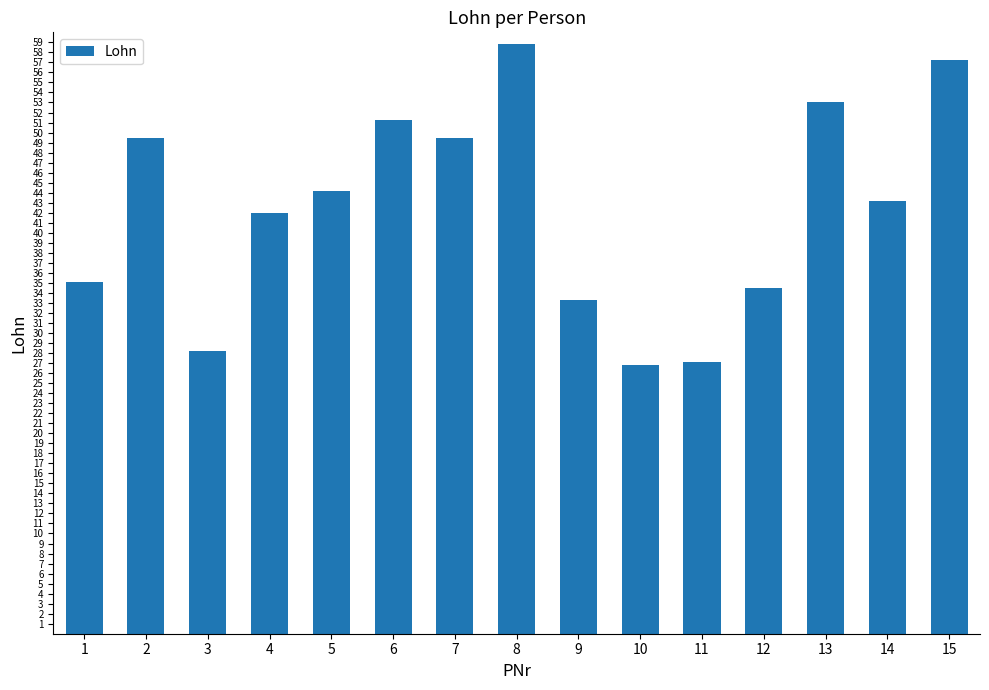

What is the approximate value at 4?

42.0